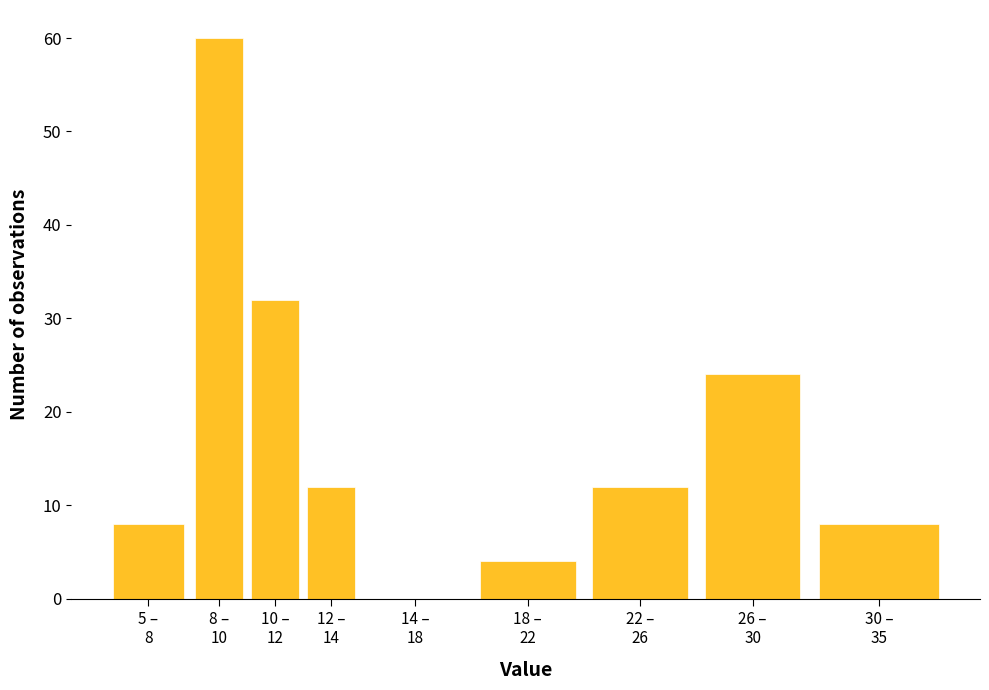

What is the sum of all values?

160